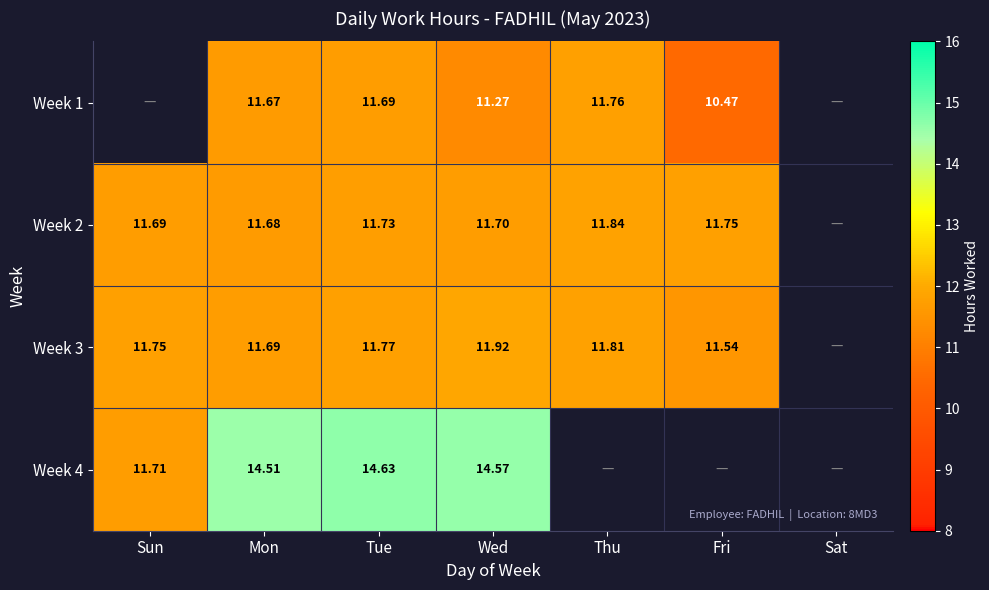

The Week 1 series shows 16.1 at Fri. True or false?

False